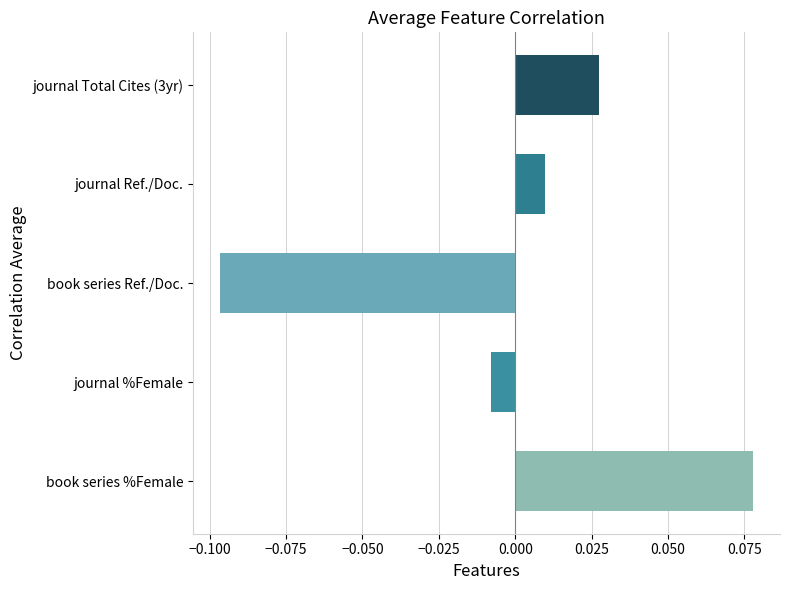

What is the change in value from book series Ref./Doc. to journal Total Cites (3yr)?

+0.1